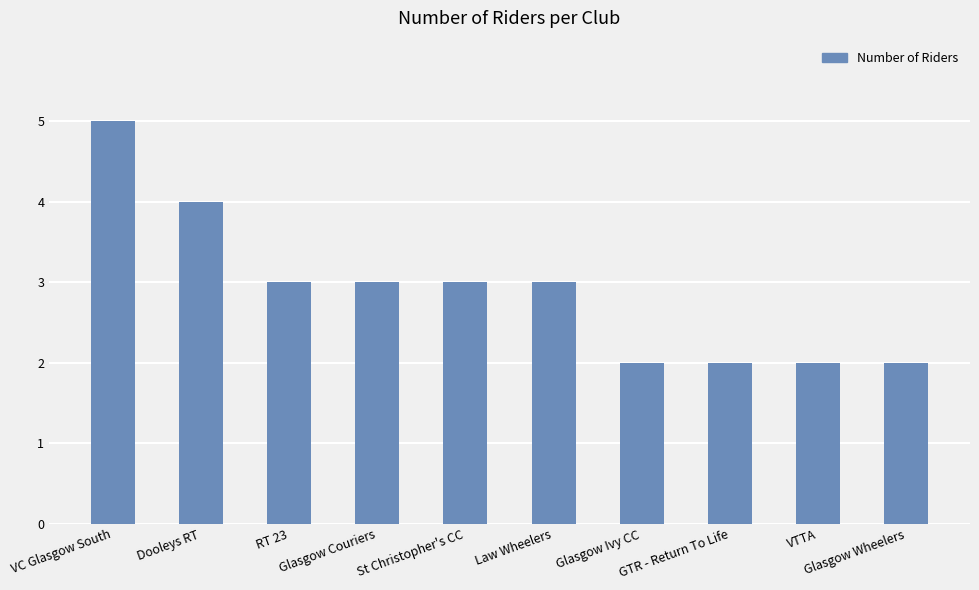

What is the label of the 1st bar from the left?

VC Glasgow South